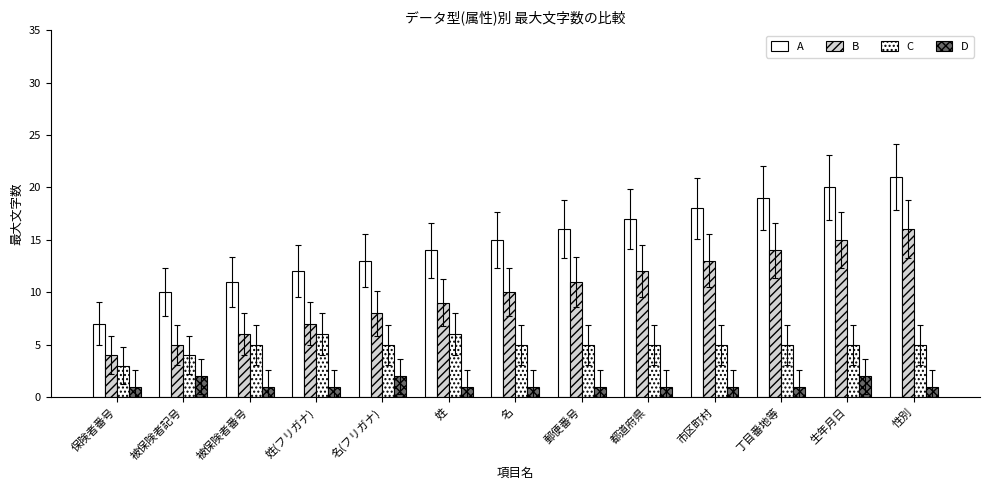

What position from the right is 名(フリガナ)?

9